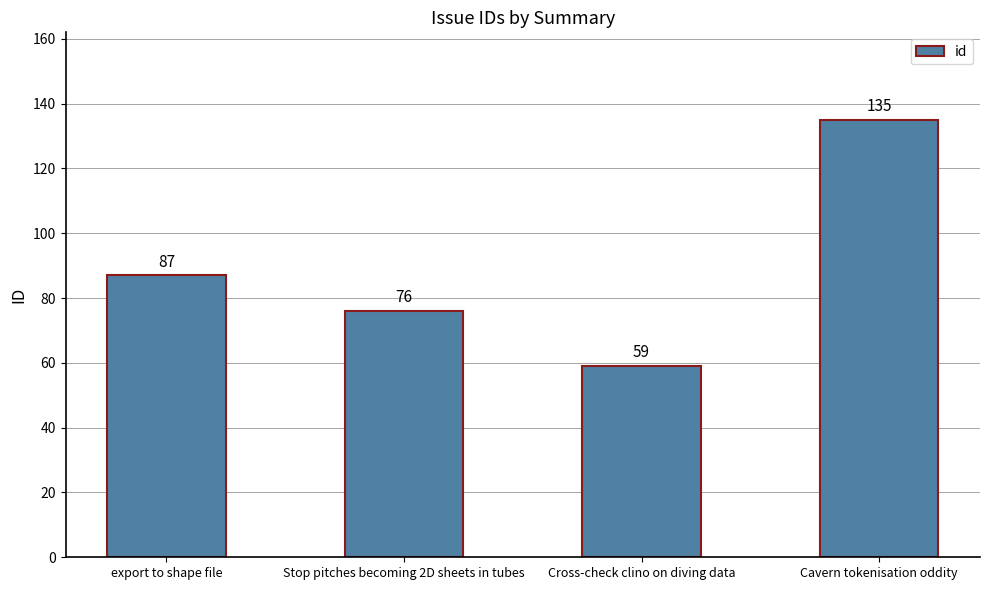

Reading right to left, extract all data points from this chart.

Cavern tokenisation oddity=135	Cross-check clino on diving data=59	Stop pitches becoming 2D sheets in tubes=76	export to shape file=87